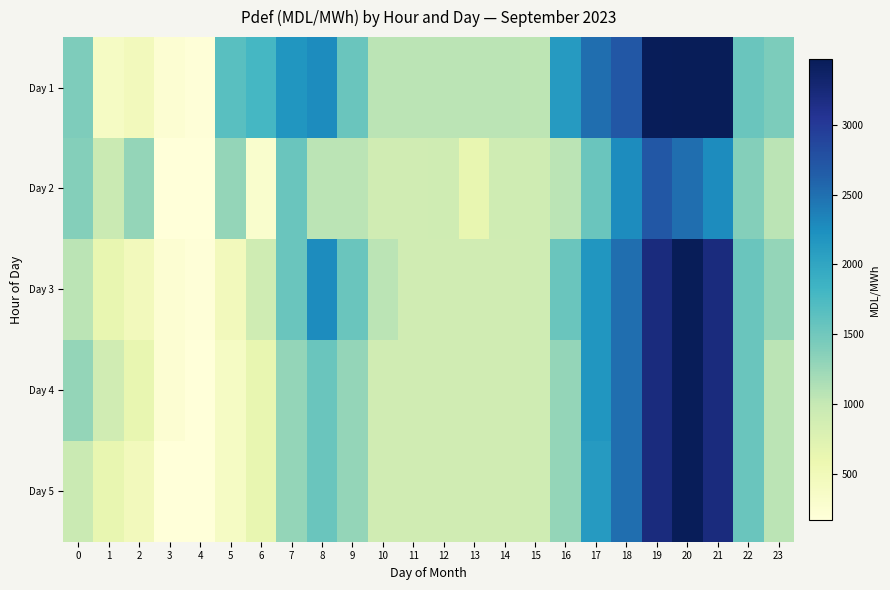

At how many categories does at least one series exceed 1840?

8